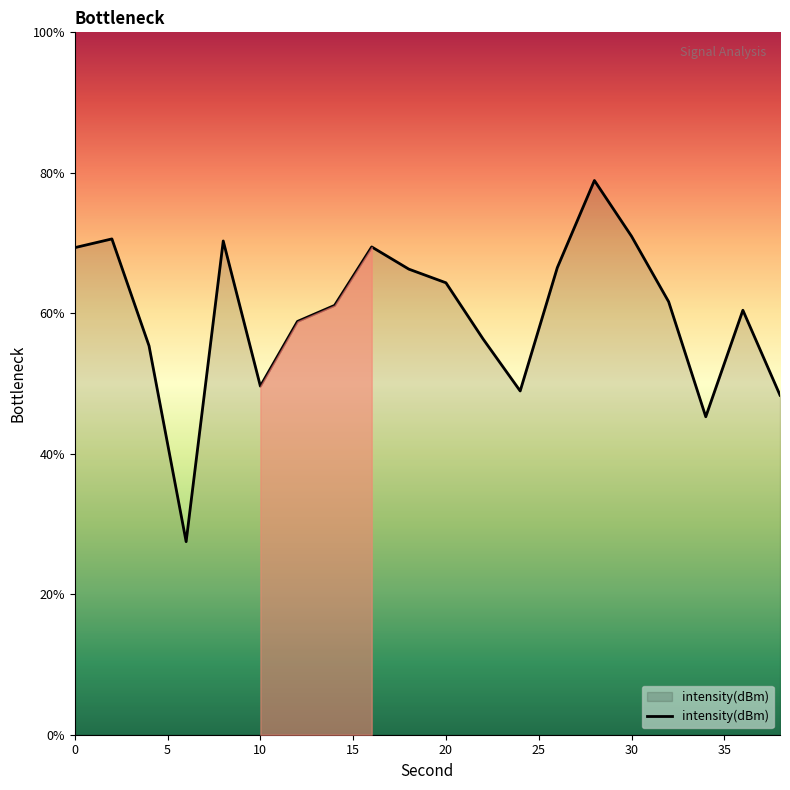

What is the average value?

60.0